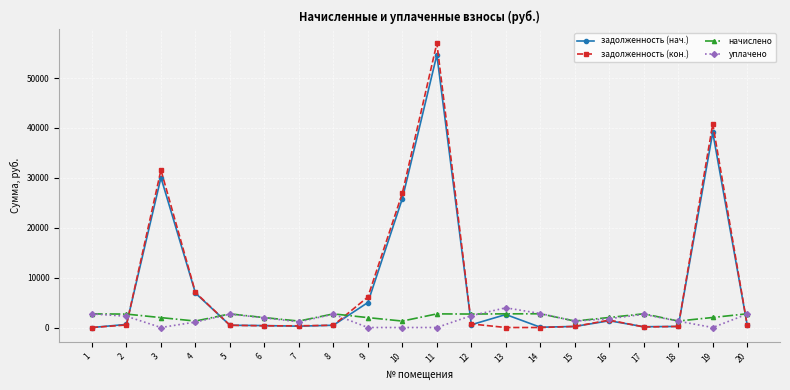

What is the maximum value for задолженность (нач.)?

54651.4